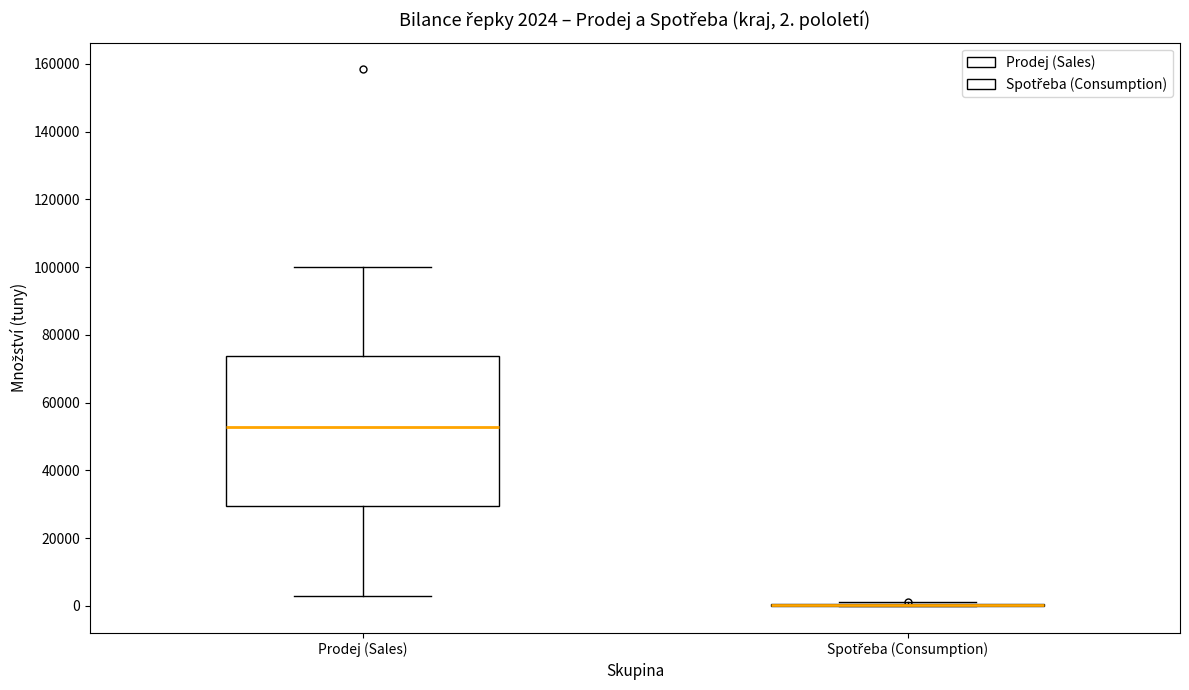

Comparing the boxes themselves (not the whiskers), which one is the tallest?

Prodej (Sales)